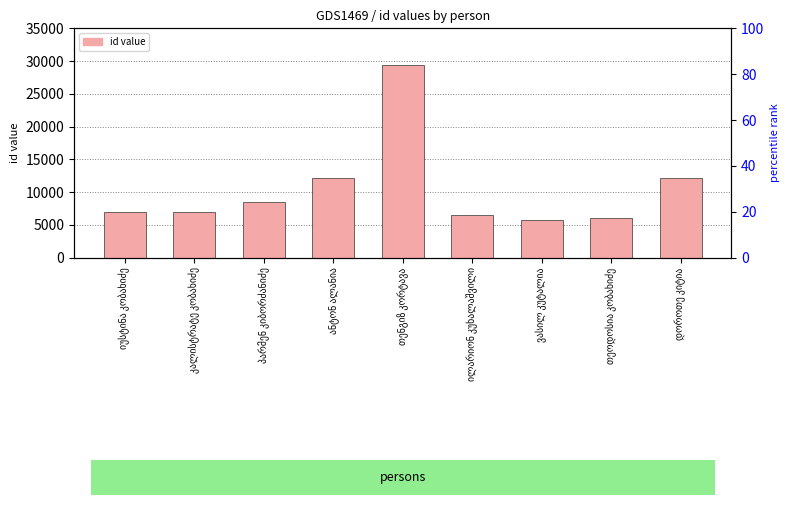

Reading left to right, what are all the values shown in this chart?

6971	7003	8542	12148	29413	6569	5676	6090	12129